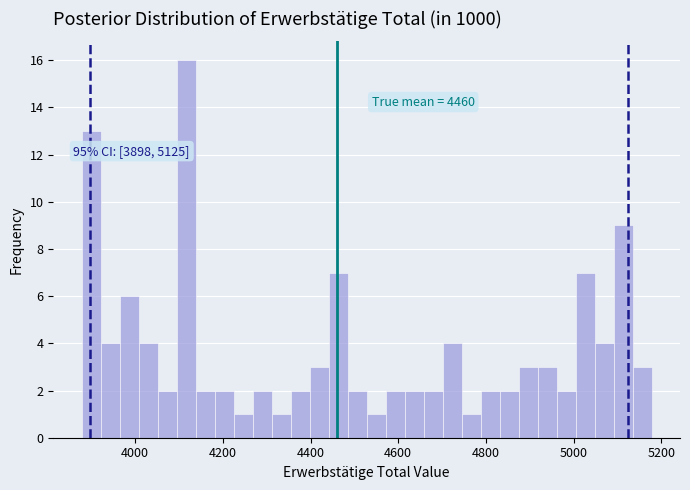

Around what value on the x-axis is the tallest bar? Give the approximate position of its centre, as read against the axis.

4120